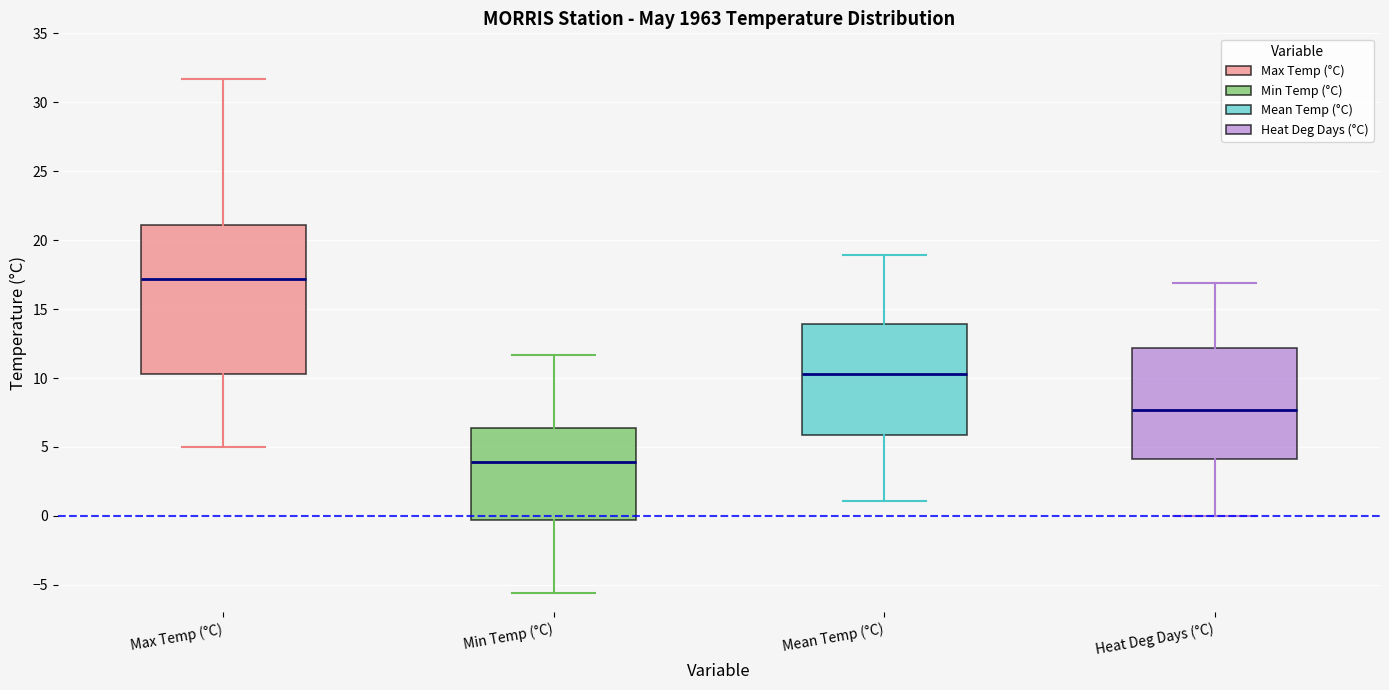

Which box is the tallest, from its lower edge to its upper edge?

Max Temp (°C)